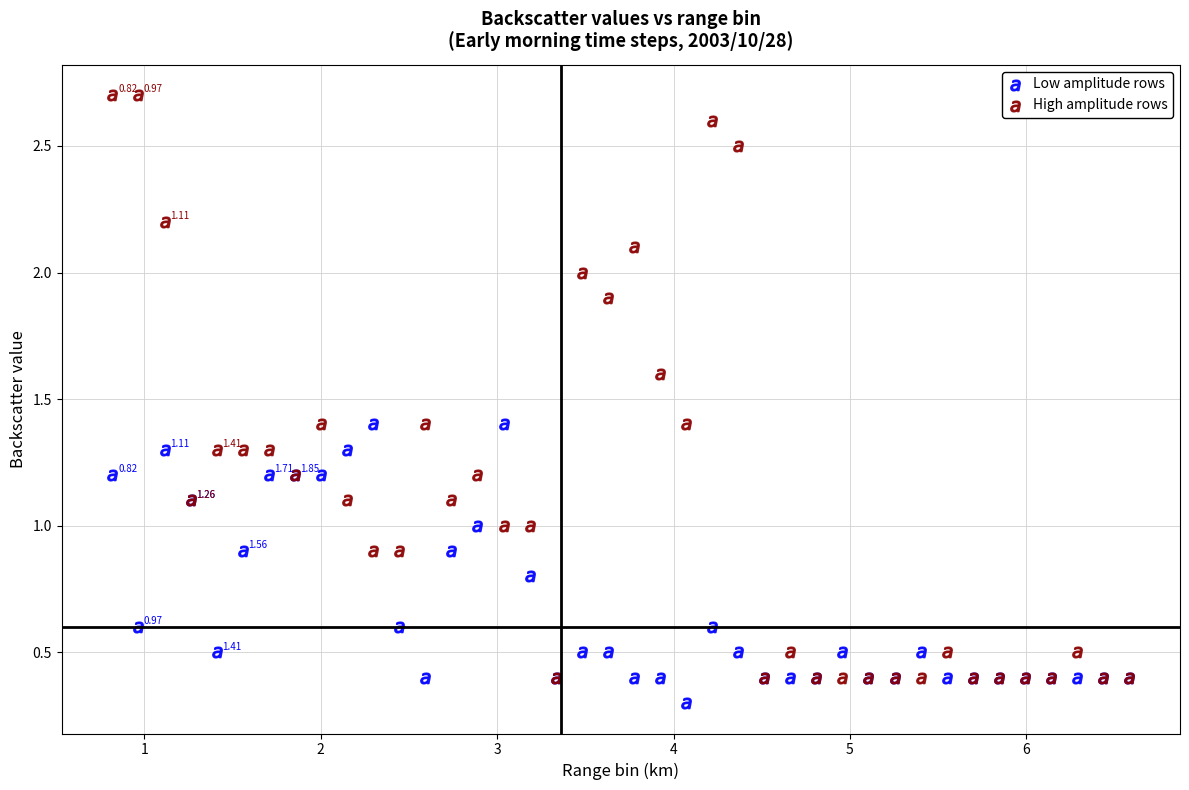

What are all the series names shown in the legend?

Low amplitude rows, High amplitude rows